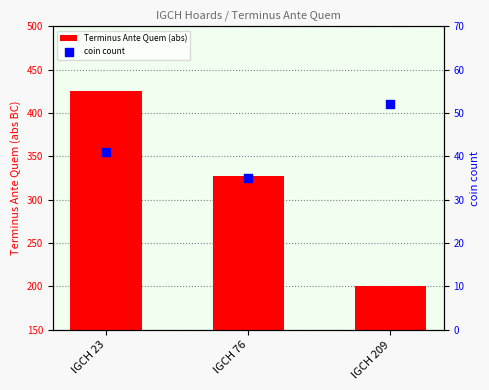

Which series has the largest total across all categories?

Terminus Ante Quem (abs)